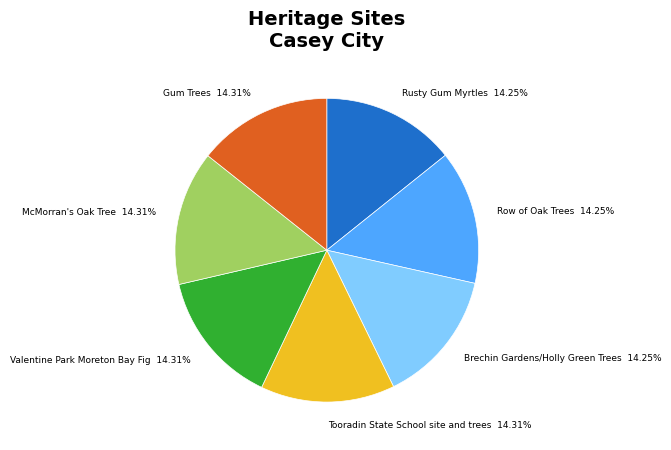

To the nearest percent, what is the combined percentage of Gum Trees and Tooradin State School site and trees?

29%